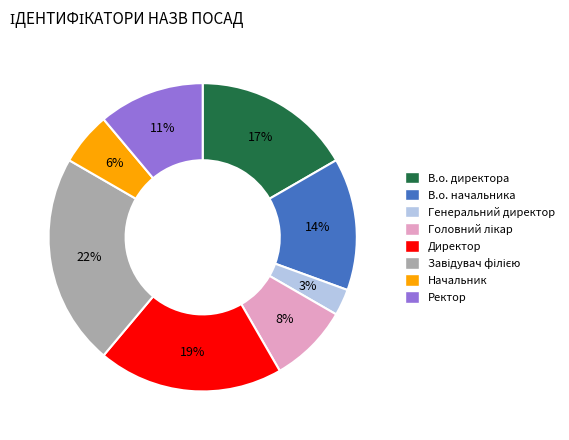

What is the smallest slice in the pie chart?

Генеральний директор